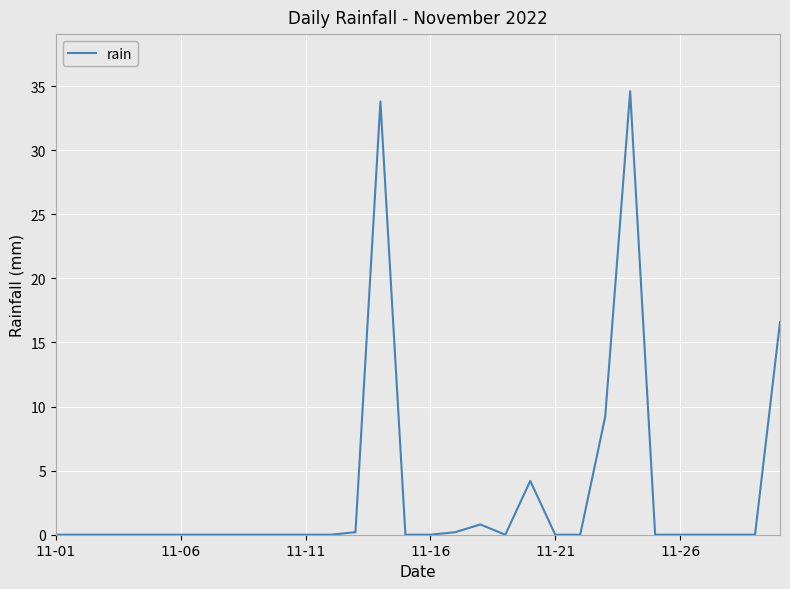

What is the maximum value shown in the chart?

34.6